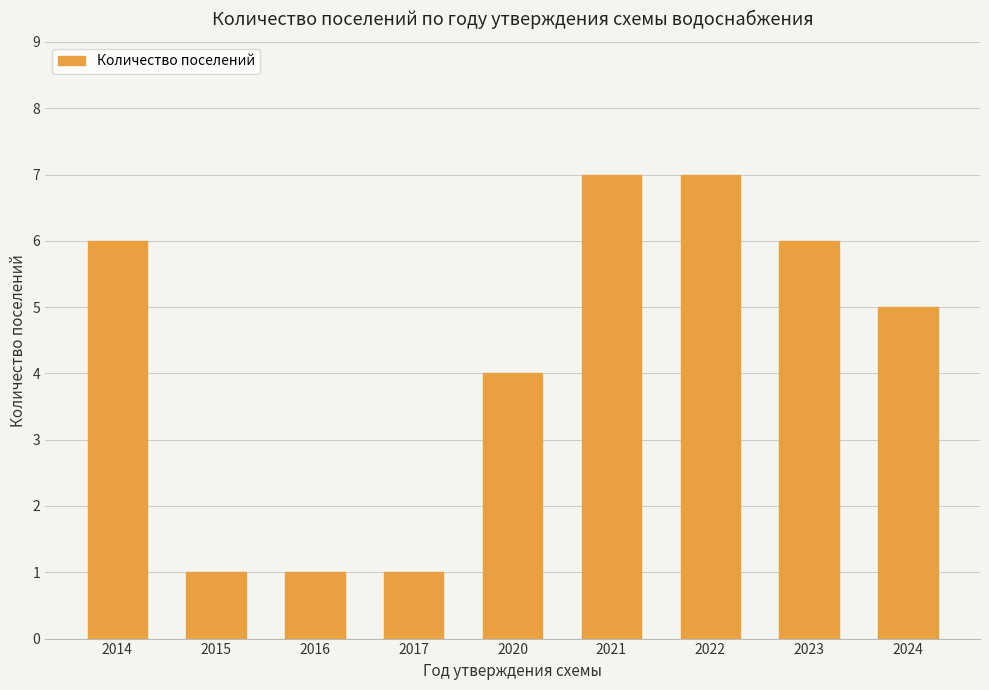

Is it true that the value at 2014 is 6?

True